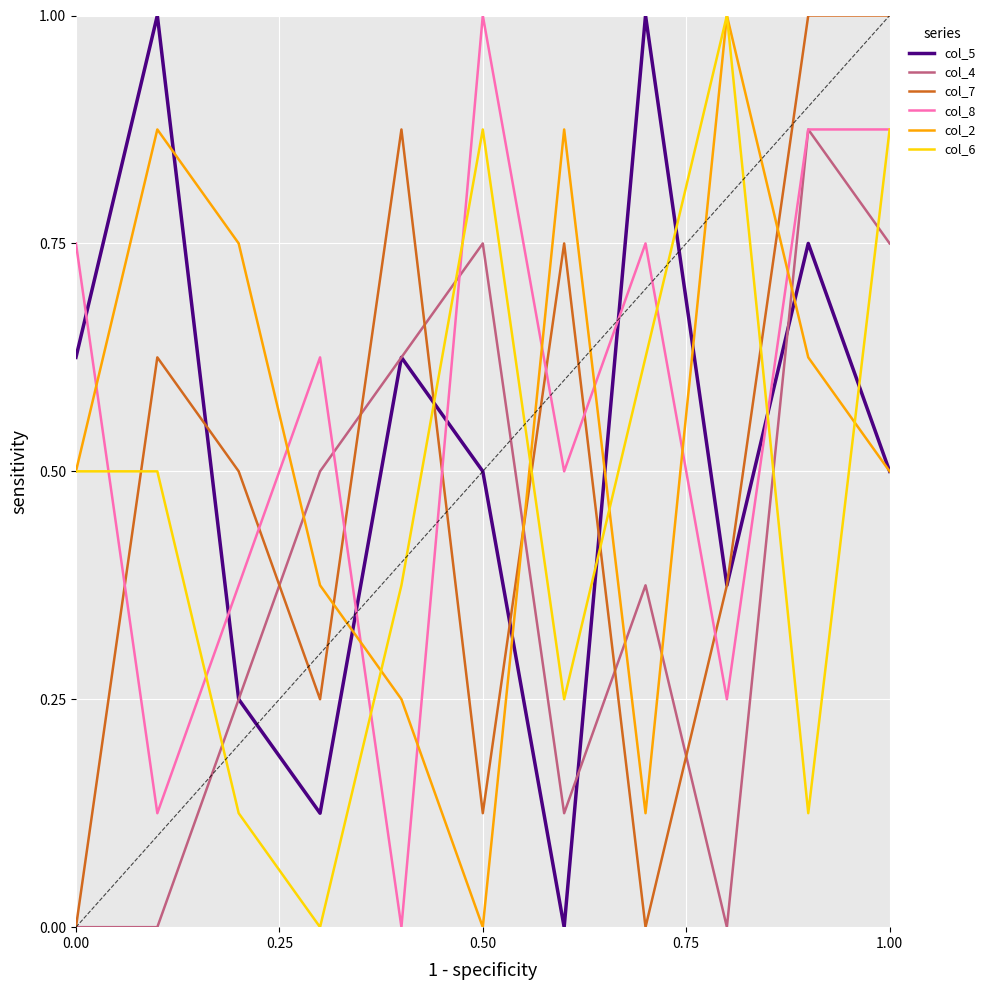

After their last crossing, which series has the higher values: col_8 or col_2?

col_8